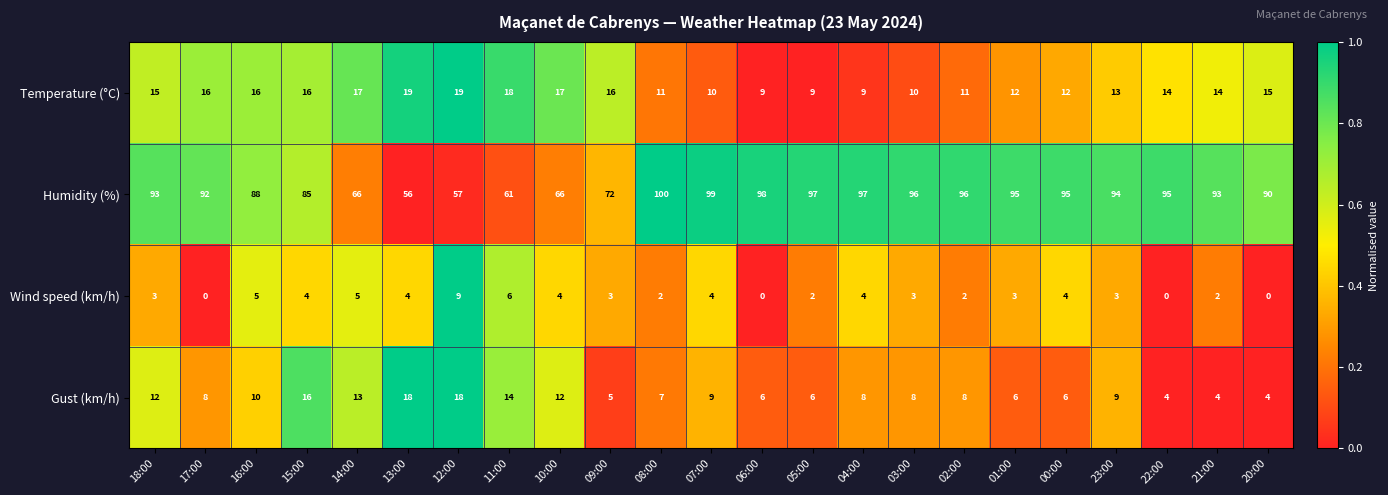

What is the total value across all series at 00:00?

117